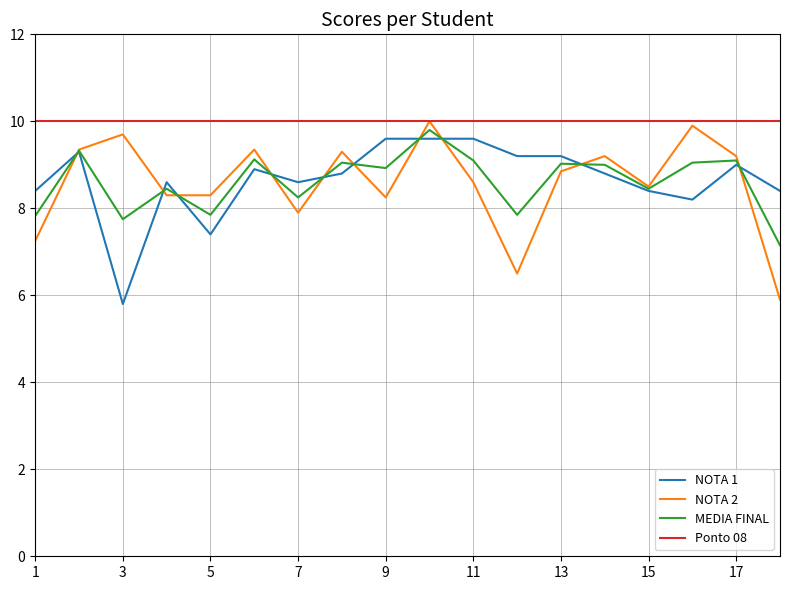

What is the maximum value for Ponto 08?

10.0